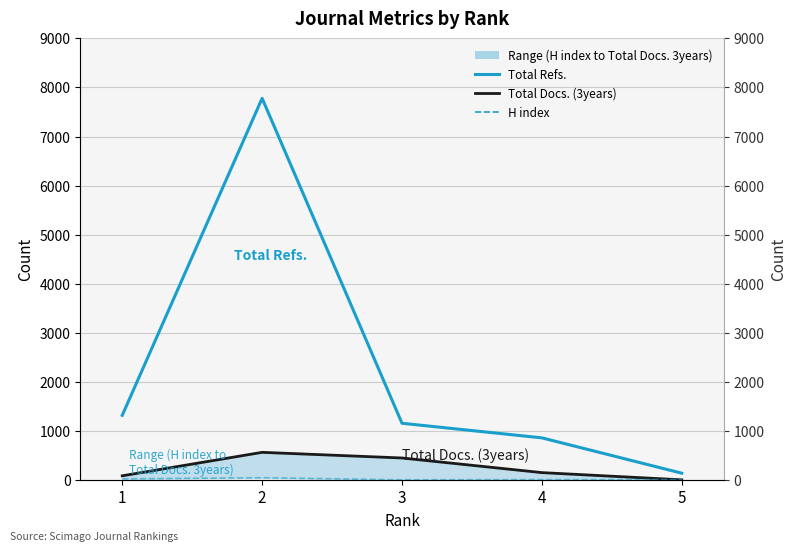

Between 1 and 2, which is larger?

2